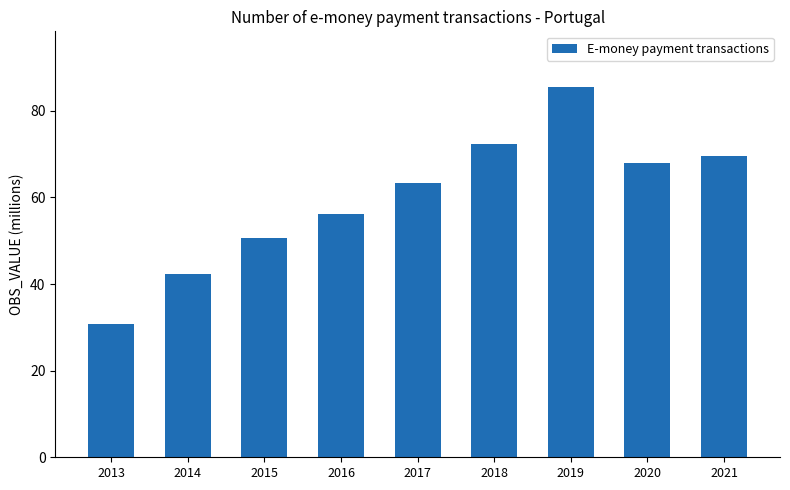

At which category does the chart reach its peak across all series?

2019